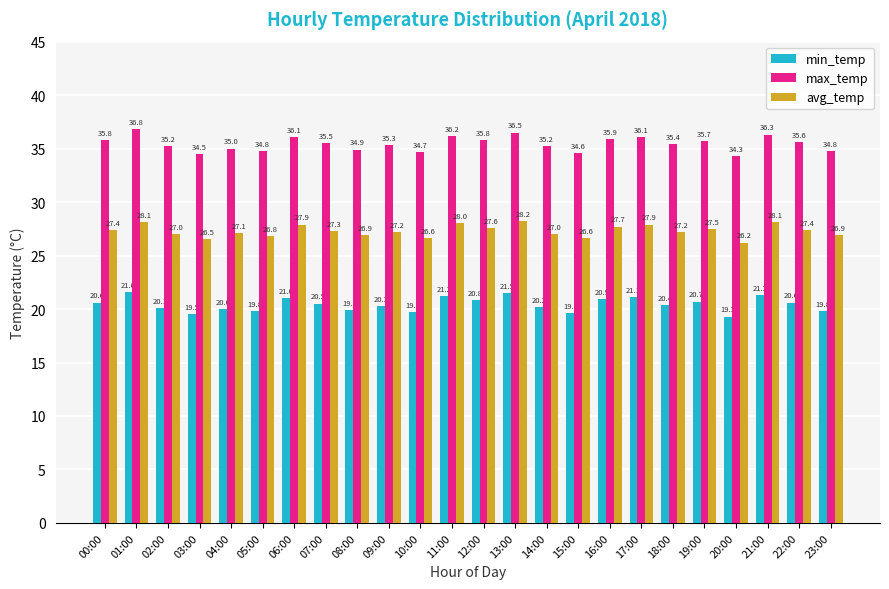

What are all the series names shown in the legend?

min_temp, max_temp, avg_temp